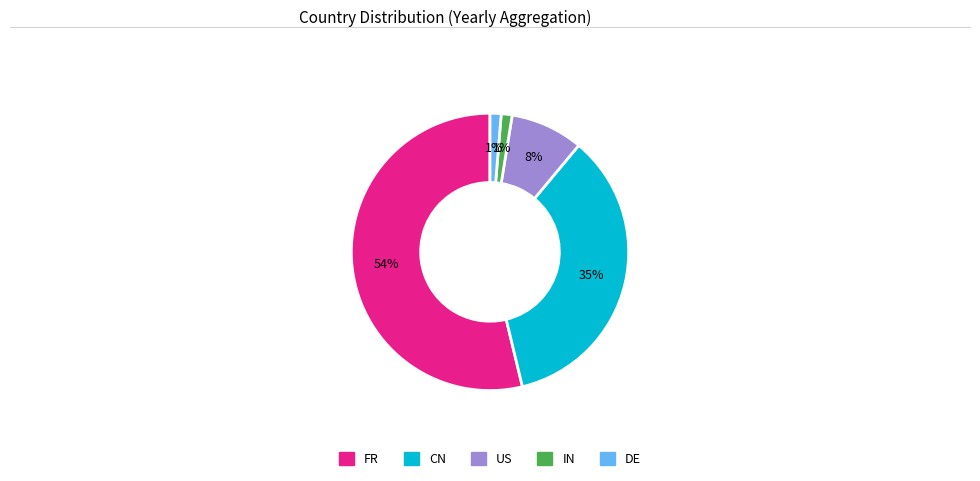

Between US and FR, which is larger?

FR